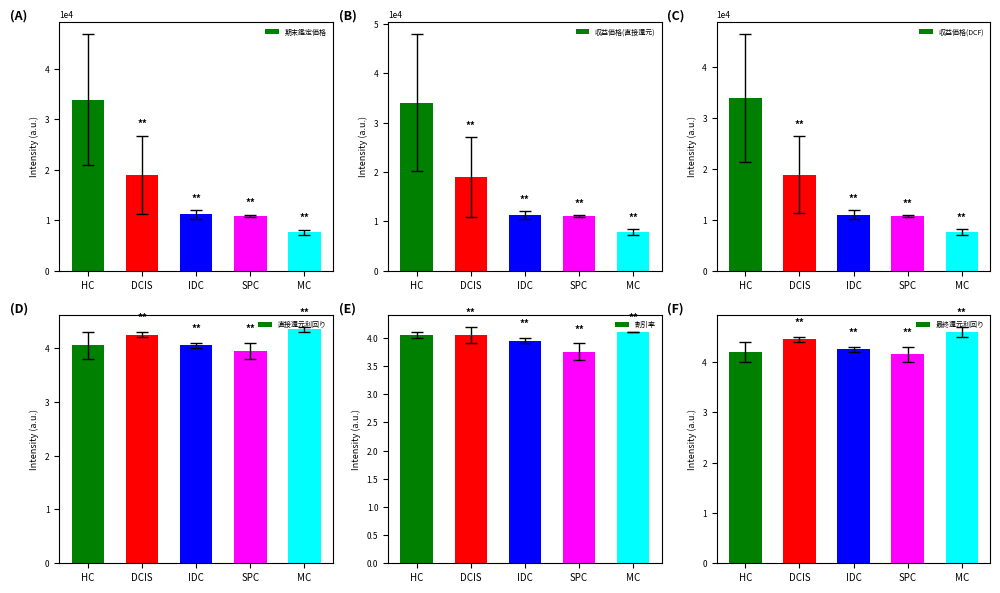

Reading left to right, transcribe all the data shown in this chart.

期末鑑定価格: 33950.0	19000.0	11150.0	10900.0	7625.0
収益価格(直接還元): 34050.0	19000.0	11250.0	11050.0	7865.0
収益価格(DCF): 33900.0	18850.0	11000.0	10750.0	7590.0
直接還元利回り: 4.0	4.2	4.0	3.9	4.3
割引率: 4.0	4.0	4.0	3.8	4.1
最終還元利回り: 4.2	4.5	4.2	4.2	4.6